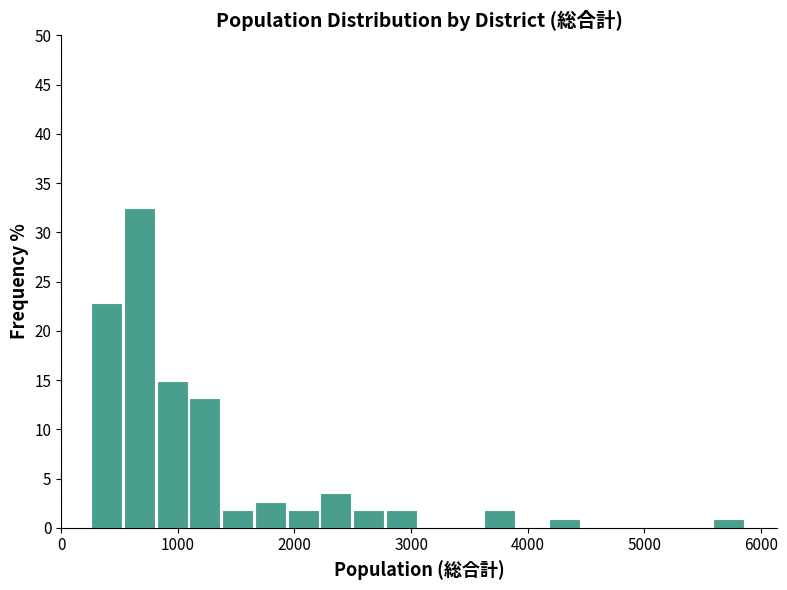

Read against the x-axis, roughly where is the centre of the tallest bar?

700